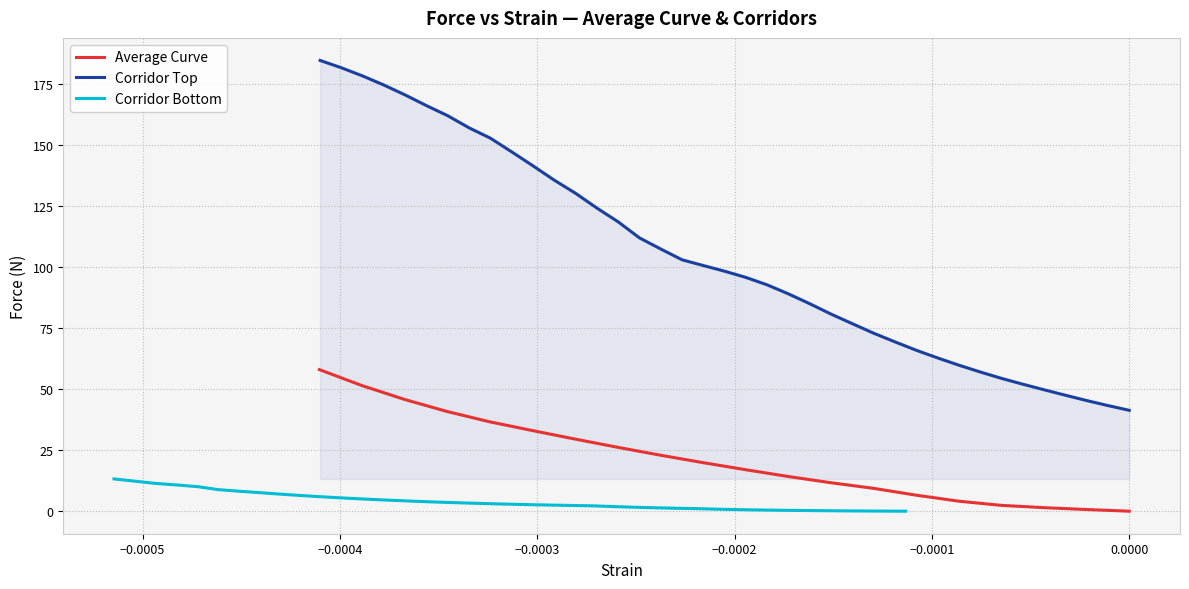

True or false: Average Curve and Corridor Bottom cross at least once.

False